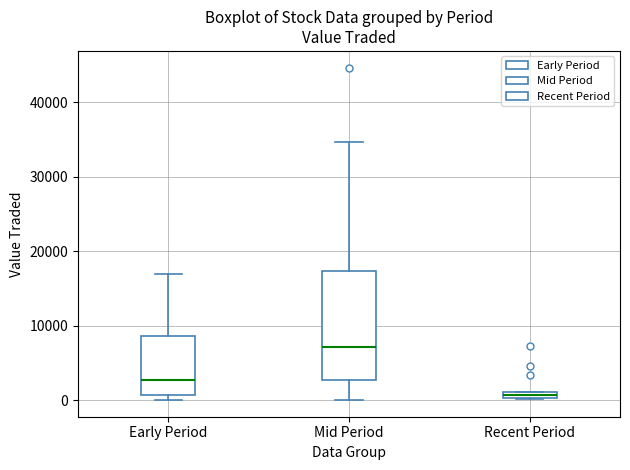

Where is the upper edge of the box for Early Period on the y-axis? The values are not printed on the chart, so give them approximately, as read against the axis.

9000